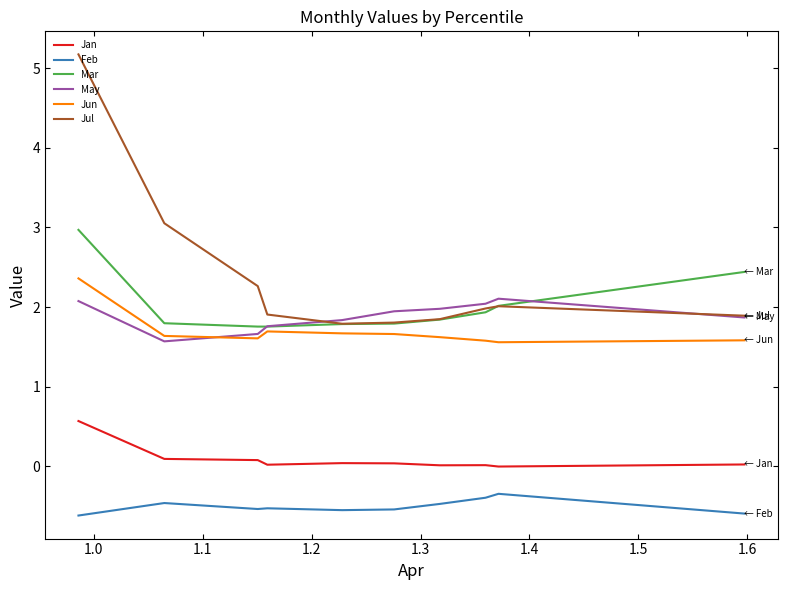

What is the greatest value displayed?

5.2